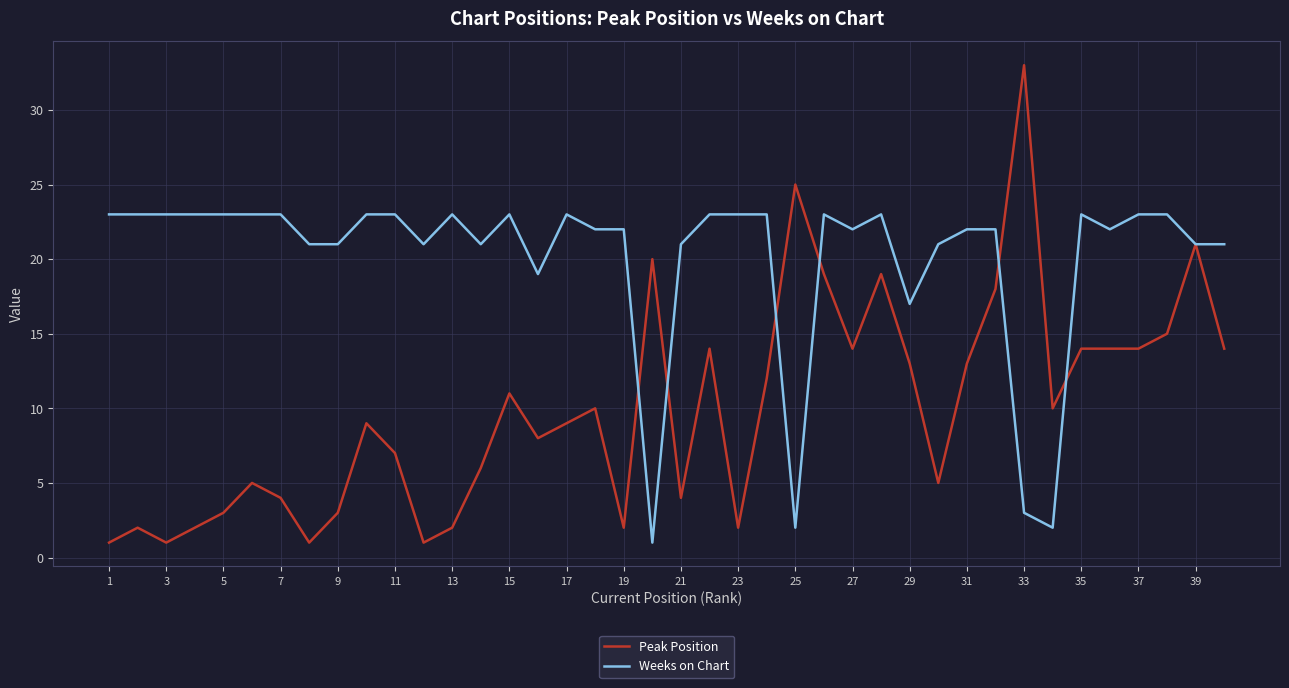

Rank the series by their maximum value, from highest to lowest.

Peak Position, Weeks on Chart